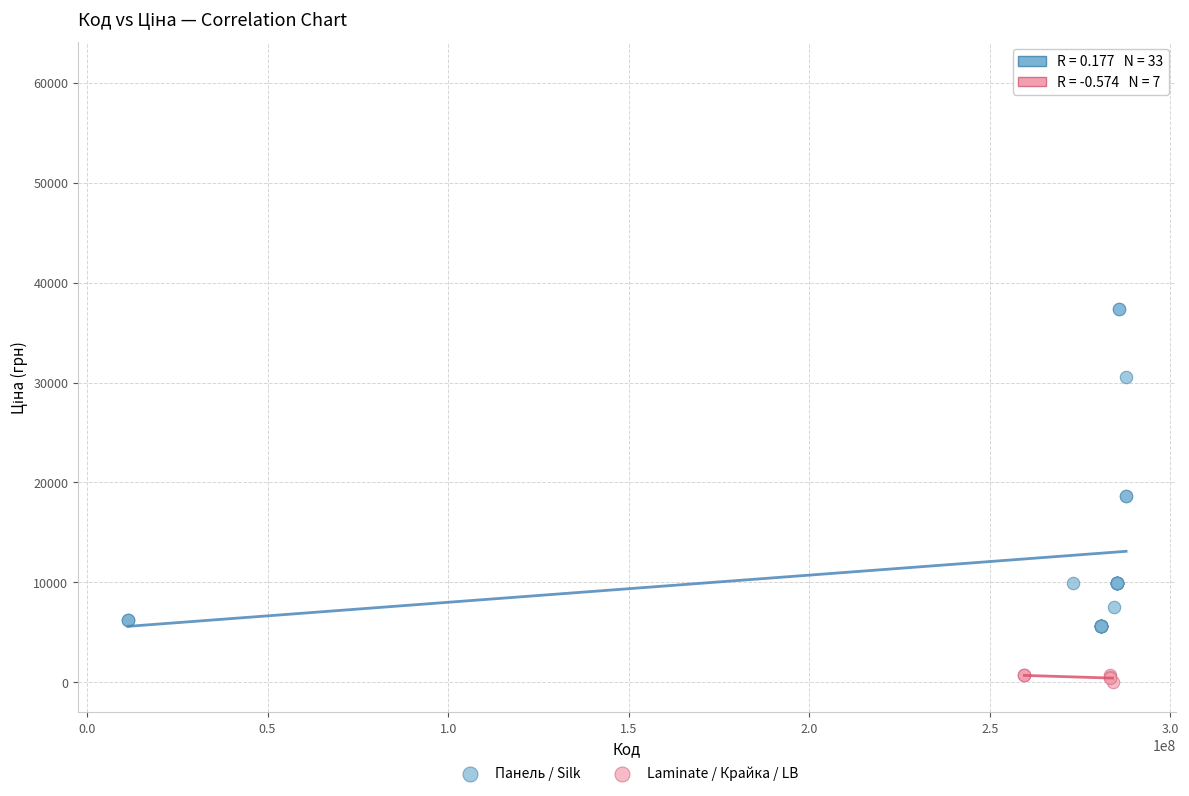

Which series contains the lowest Y value?

Laminate / Крайка / LB